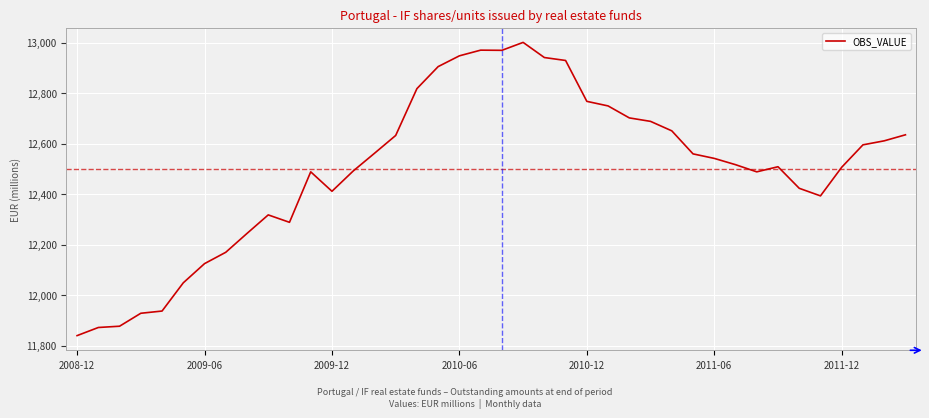

What is the difference between the maximum and minimum values?

1161.1